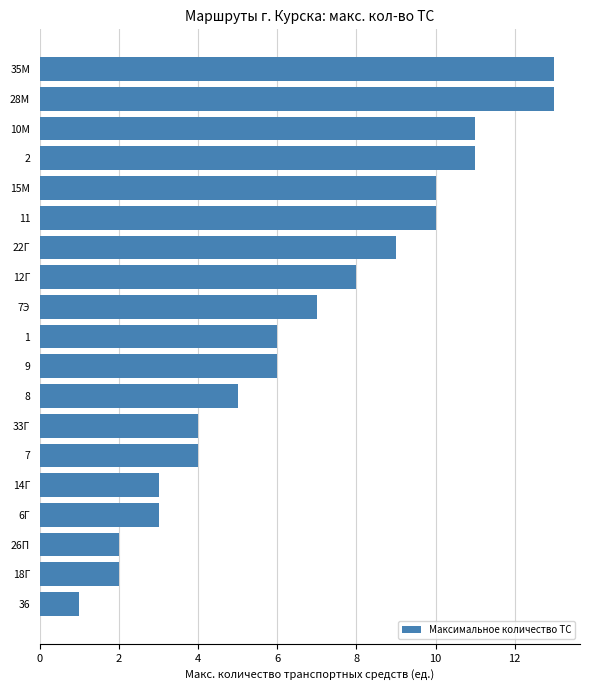

What is the change in value from 1 to 2?

+5